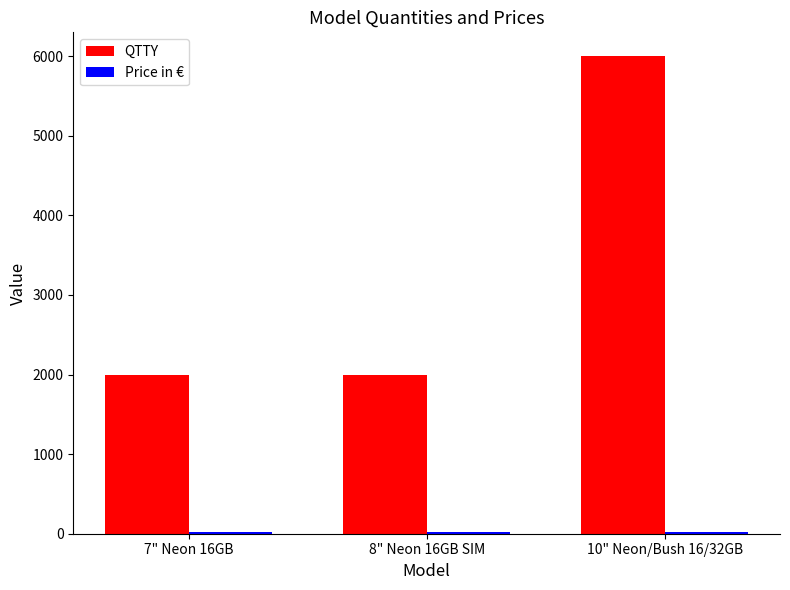

Which category has the highest value in the QTTY series?

10" Neon/Bush 16/32GB